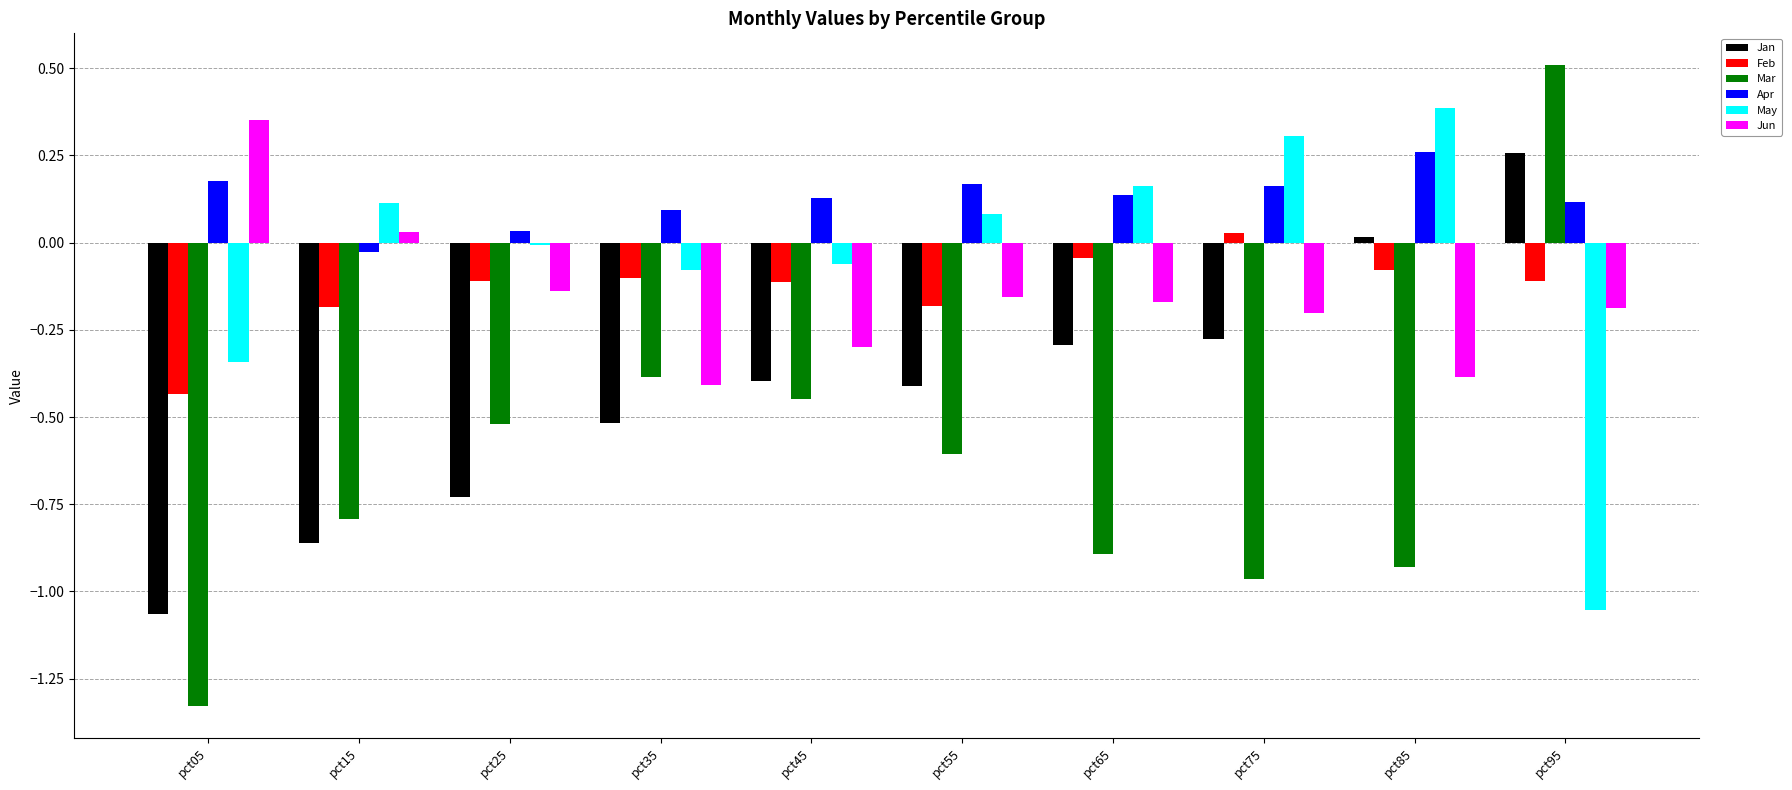

What is the sum of all Mar values?

-6.4